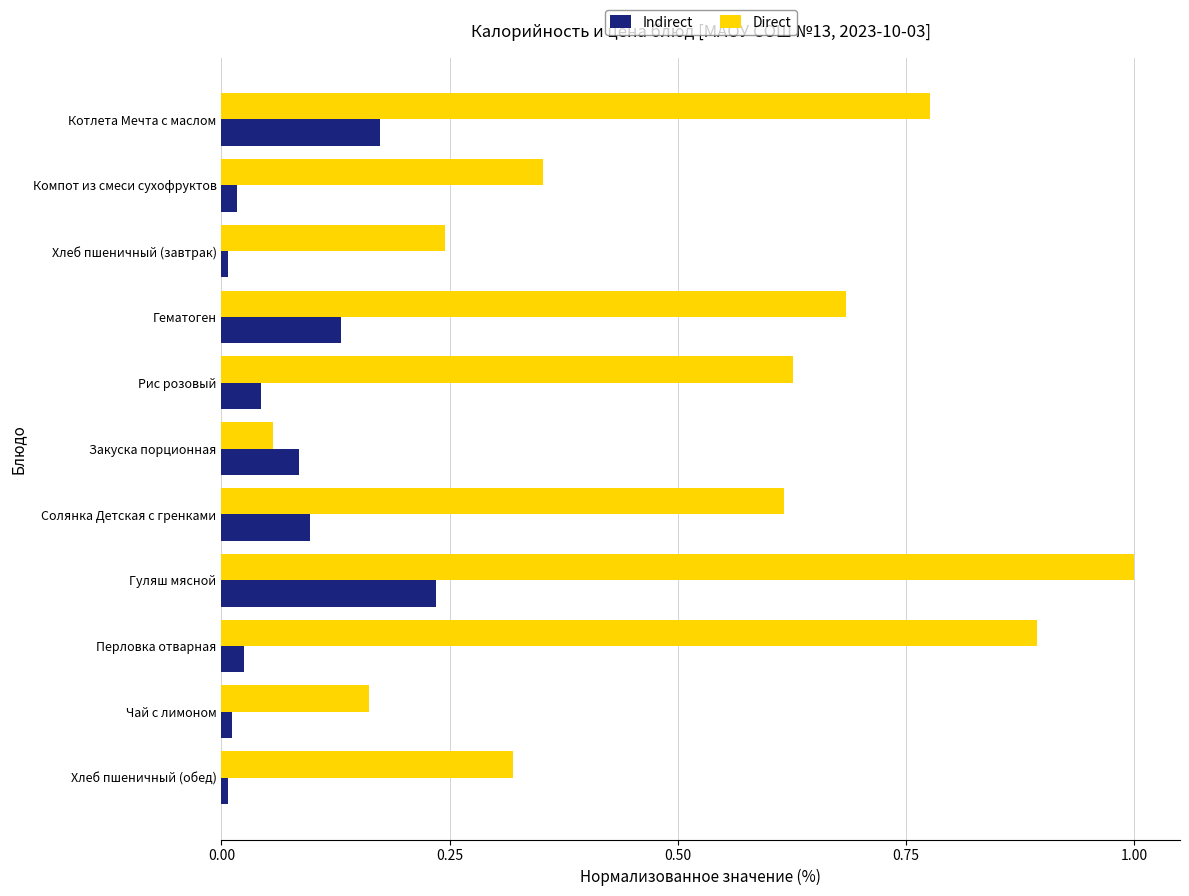

List the series in order of their overall mean, highest first.

Direct, Indirect